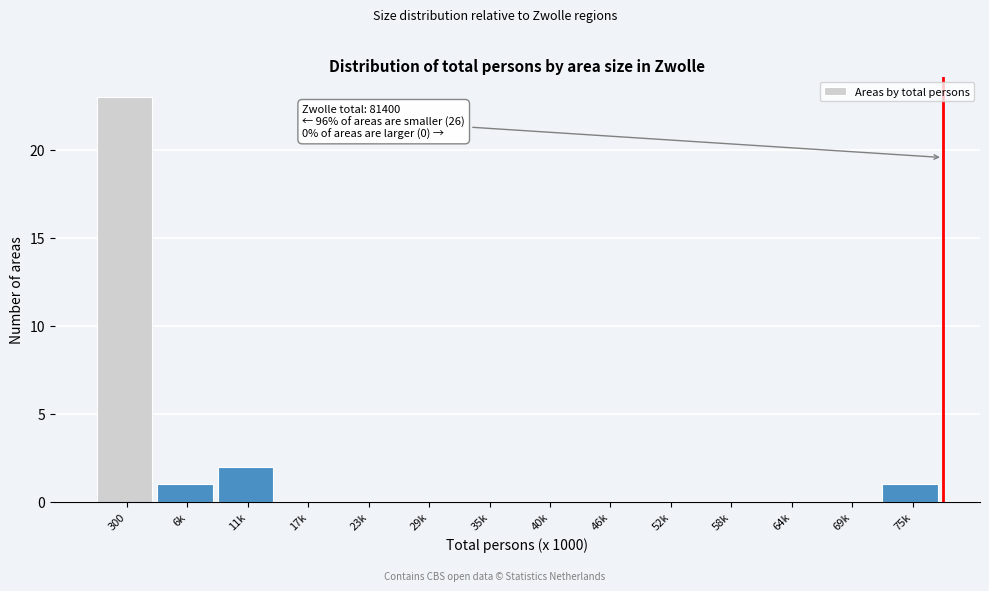

Reading left to right, extract all data points from this chart.

300=23	6k=1	11k=2	17k=0	23k=0	29k=0	35k=0	40k=0	46k=0	52k=0	58k=0	64k=0	69k=0	75k=1